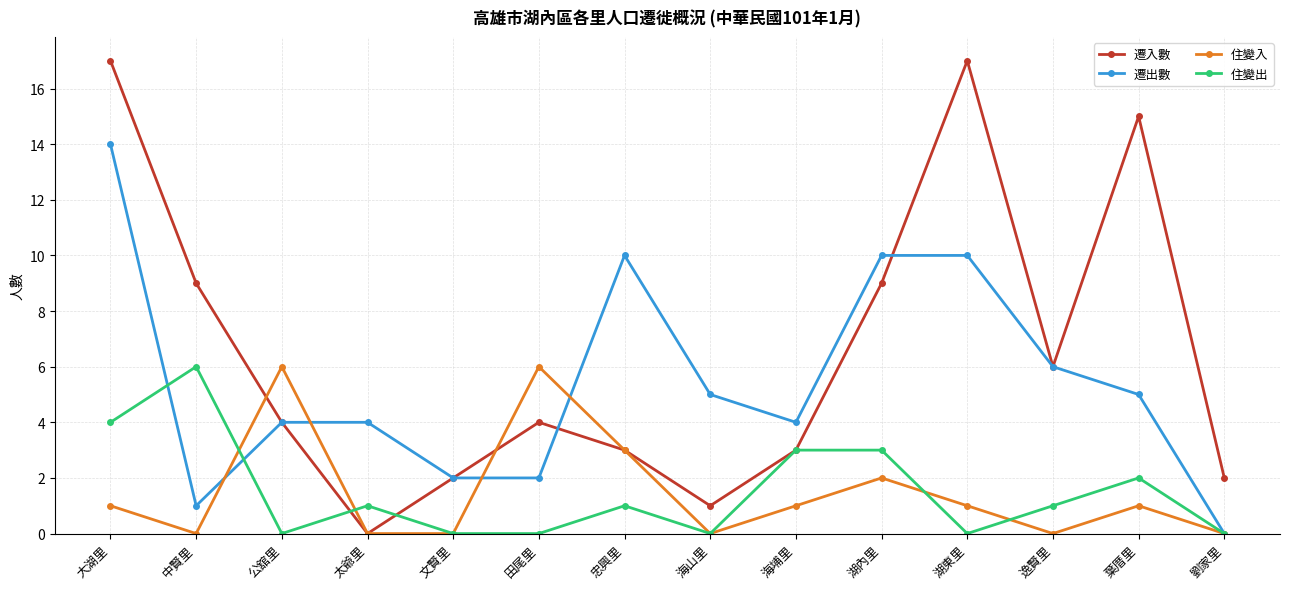

Reading left to right, extract all data points from this chart.

遷入數: 17	9	4	0	2	4	3	1	3	9	17	6	15	2
遷出數: 14	1	4	4	2	2	10	5	4	10	10	6	5	0
住變入: 1	0	6	0	0	6	3	0	1	2	1	0	1	0
住變出: 4	6	0	1	0	0	1	0	3	3	0	1	2	0